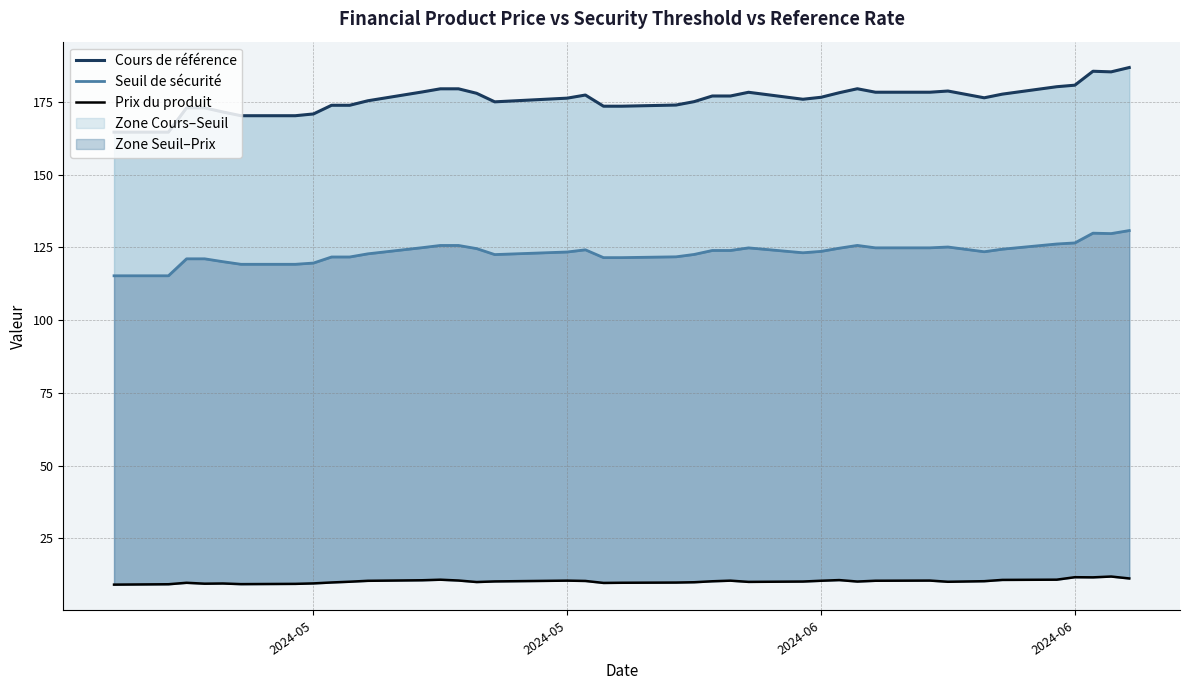

How many values in the Prix du produit series are below 10?

14